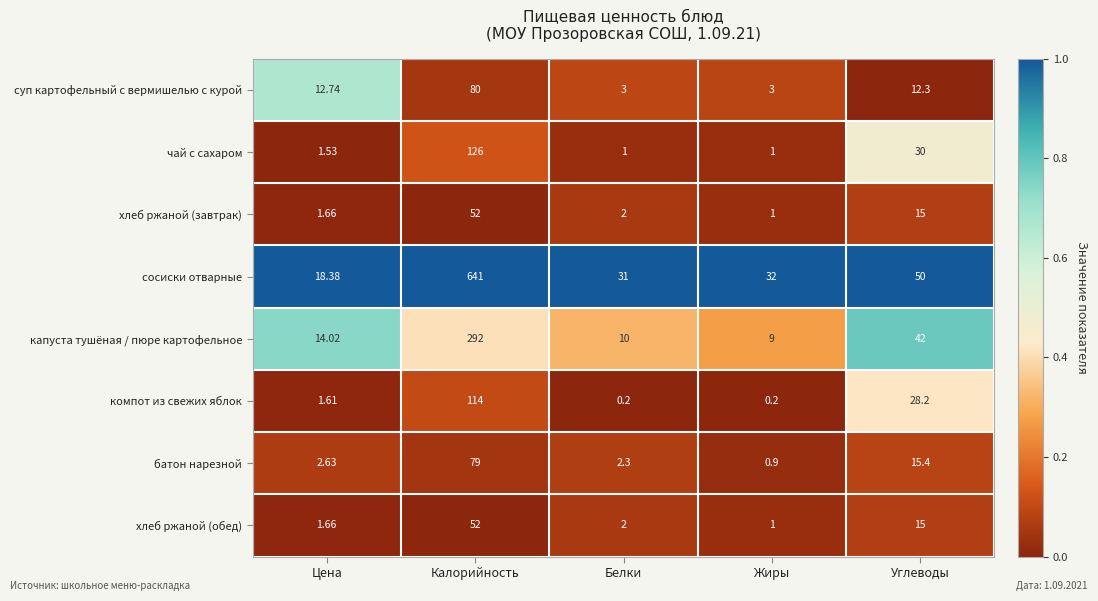

At how many categories does at least one series exceed 0?

5